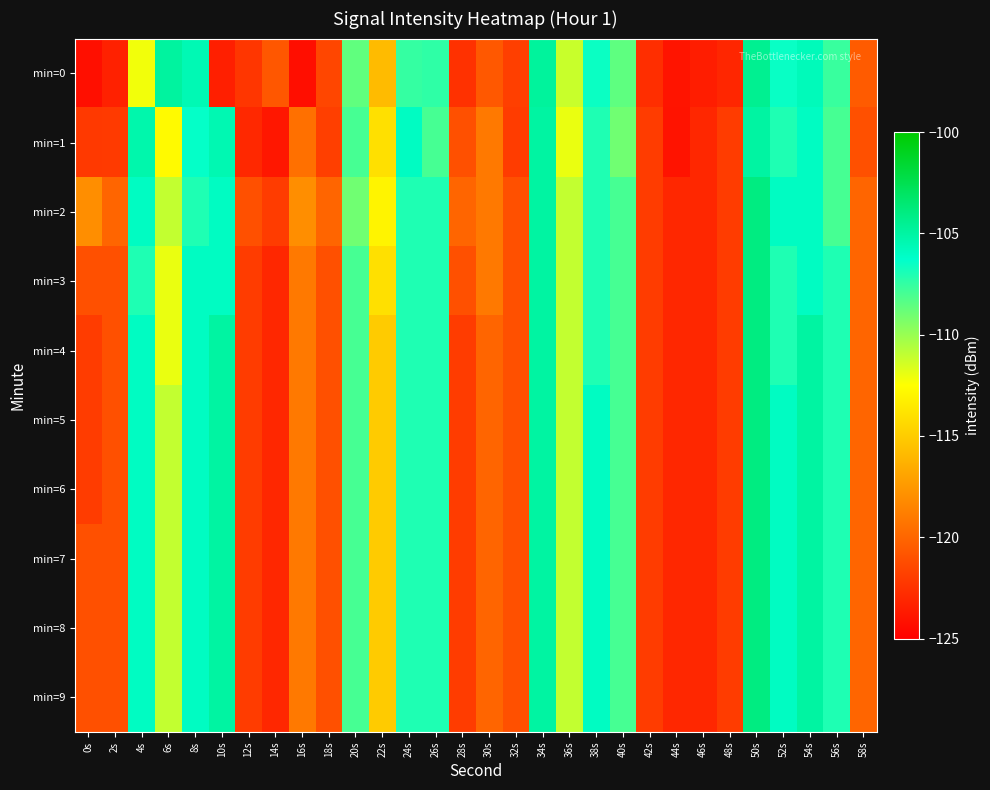

Reading left to right, transcribe all the data shown in this chart.

min=0: 0s=-124.2	2s=-123.3	4s=-112.2	6s=-104.9	8s=-105.5	10s=-123.4	12s=-122.3	14s=-120.7	16s=-124.3	18s=-121.5	20s=-108.6	22s=-115.8	24s=-107.5	26s=-107.4	28s=-122.6	30s=-120.6	32s=-121.8	34s=-104.8	36s=-111.2	38s=-106.5	40s=-108.5	42s=-122.7	44s=-124.0	46s=-123.5	48s=-123.1	50s=-104.5	52s=-106.5	54s=-105.8	56s=-107.7	58s=-120.5
min=1: 0s=-122.1	2s=-122.1	4s=-105.3	6s=-112.7	8s=-106.4	10s=-105.5	12s=-123.0	14s=-123.8	16s=-119.5	18s=-121.9	20s=-108.0	22s=-114.0	24s=-106.0	26s=-108.0	28s=-121.0	30s=-119.0	32s=-122.0	34s=-105.0	36s=-112.0	38s=-107.0	40s=-109.0	42s=-122.0	44s=-124.0	46s=-123.0	48s=-122.0	50s=-105.0	52s=-107.0	54s=-106.0	56s=-108.0	58s=-121.0
min=2: 0s=-118.0	2s=-120.0	4s=-106.0	6s=-111.0	8s=-107.0	10s=-106.0	12s=-121.0	14s=-122.0	16s=-118.0	18s=-120.0	20s=-109.0	22s=-113.0	24s=-107.0	26s=-107.0	28s=-120.0	30s=-119.0	32s=-121.0	34s=-105.0	36s=-111.0	38s=-107.0	40s=-108.0	42s=-122.0	44s=-123.0	46s=-123.0	48s=-122.0	50s=-104.0	52s=-106.0	54s=-106.0	56s=-108.0	58s=-120.0
min=3: 0s=-121.0	2s=-121.0	4s=-107.0	6s=-112.0	8s=-106.0	10s=-106.0	12s=-122.0	14s=-123.0	16s=-119.0	18s=-121.0	20s=-108.0	22s=-114.0	24s=-107.0	26s=-107.0	28s=-121.0	30s=-119.0	32s=-121.0	34s=-105.0	36s=-111.0	38s=-107.0	40s=-108.0	42s=-122.0	44s=-123.0	46s=-123.0	48s=-122.0	50s=-104.0	52s=-107.0	54s=-106.0	56s=-107.0	58s=-120.0
min=4: 0s=-122.0	2s=-121.0	4s=-106.0	6s=-112.0	8s=-106.0	10s=-105.0	12s=-122.0	14s=-123.0	16s=-119.0	18s=-121.0	20s=-108.0	22s=-115.0	24s=-107.0	26s=-107.0	28s=-122.0	30s=-120.0	32s=-121.0	34s=-105.0	36s=-111.0	38s=-107.0	40s=-108.0	42s=-122.0	44s=-123.0	46s=-123.0	48s=-122.0	50s=-104.0	52s=-107.0	54s=-105.0	56s=-107.0	58s=-120.0
min=5: 0s=-122.0	2s=-121.0	4s=-106.0	6s=-111.0	8s=-106.0	10s=-105.0	12s=-122.0	14s=-123.0	16s=-119.0	18s=-121.0	20s=-108.0	22s=-115.0	24s=-107.0	26s=-107.0	28s=-122.0	30s=-120.0	32s=-121.0	34s=-105.0	36s=-111.0	38s=-106.0	40s=-108.0	42s=-122.0	44s=-123.0	46s=-123.0	48s=-122.0	50s=-104.0	52s=-106.0	54s=-105.0	56s=-107.0	58s=-120.0
min=6: 0s=-122.0	2s=-121.0	4s=-106.0	6s=-111.0	8s=-106.0	10s=-105.0	12s=-122.0	14s=-123.0	16s=-119.0	18s=-121.0	20s=-108.0	22s=-115.0	24s=-107.0	26s=-107.0	28s=-122.0	30s=-120.0	32s=-121.0	34s=-105.0	36s=-111.0	38s=-106.0	40s=-108.0	42s=-122.0	44s=-123.0	46s=-123.0	48s=-122.0	50s=-104.0	52s=-106.0	54s=-105.0	56s=-107.0	58s=-120.0
min=7: 0s=-121.0	2s=-121.0	4s=-106.0	6s=-111.0	8s=-106.0	10s=-105.0	12s=-122.0	14s=-123.0	16s=-119.0	18s=-121.0	20s=-108.0	22s=-115.0	24s=-107.0	26s=-107.0	28s=-122.0	30s=-120.0	32s=-121.0	34s=-105.0	36s=-111.0	38s=-106.0	40s=-108.0	42s=-122.0	44s=-123.0	46s=-123.0	48s=-122.0	50s=-104.0	52s=-106.0	54s=-105.0	56s=-107.0	58s=-120.0
min=8: 0s=-121.0	2s=-121.0	4s=-106.0	6s=-111.0	8s=-106.0	10s=-105.0	12s=-122.0	14s=-123.0	16s=-119.0	18s=-121.0	20s=-108.0	22s=-115.0	24s=-107.0	26s=-107.0	28s=-122.0	30s=-120.0	32s=-121.0	34s=-105.0	36s=-111.0	38s=-106.0	40s=-108.0	42s=-122.0	44s=-123.0	46s=-123.0	48s=-122.0	50s=-104.0	52s=-106.0	54s=-105.0	56s=-107.0	58s=-120.0
min=9: 0s=-121.0	2s=-121.0	4s=-106.0	6s=-111.0	8s=-106.0	10s=-105.0	12s=-122.0	14s=-123.0	16s=-119.0	18s=-121.0	20s=-108.0	22s=-115.0	24s=-107.0	26s=-107.0	28s=-122.0	30s=-120.0	32s=-121.0	34s=-105.0	36s=-111.0	38s=-106.0	40s=-108.0	42s=-122.0	44s=-123.0	46s=-123.0	48s=-122.0	50s=-104.0	52s=-106.0	54s=-105.0	56s=-107.0	58s=-120.0